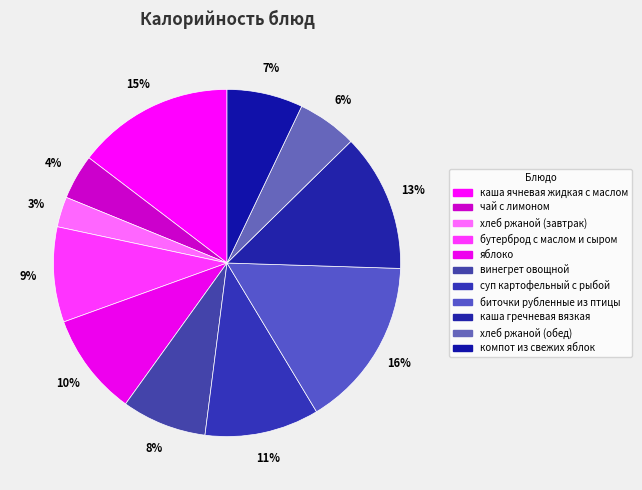

To the nearest percent, what is the combined percentage of бутерброд с маслом и сыром and суп картофельный с рыбой?

20%